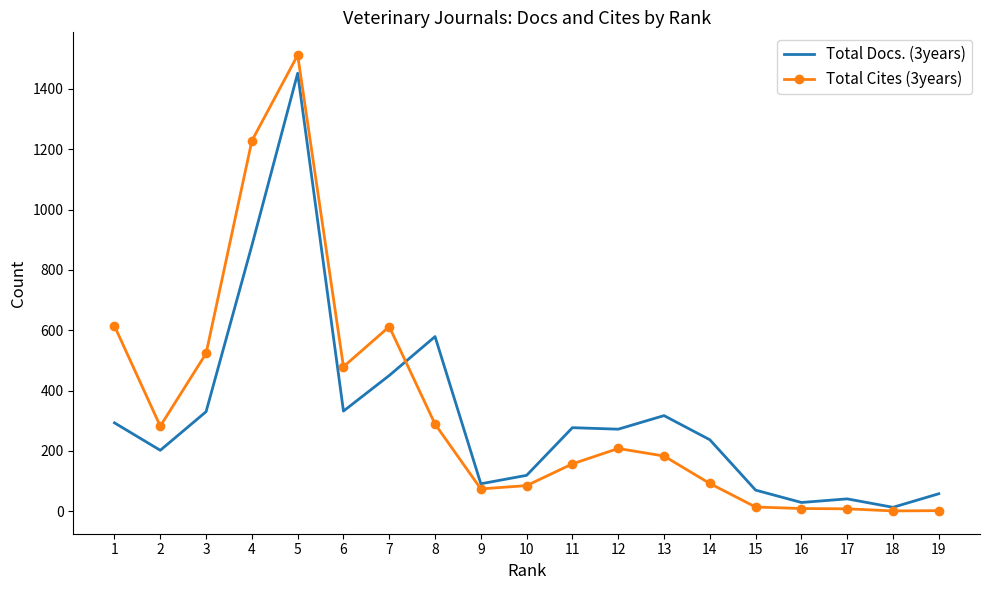

Which series ends up on top after the final intersection of Total Cites (3years) and Total Docs. (3years)?

Total Docs. (3years)